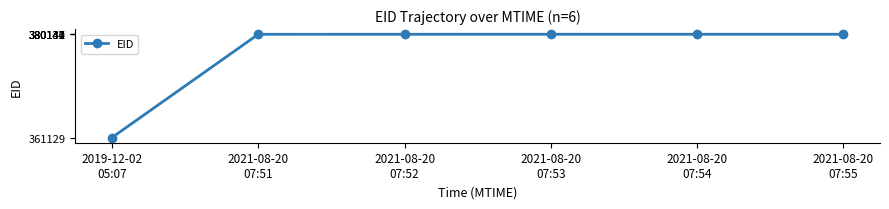

True or false: there are more than 2 points higher than both neighbors.

False